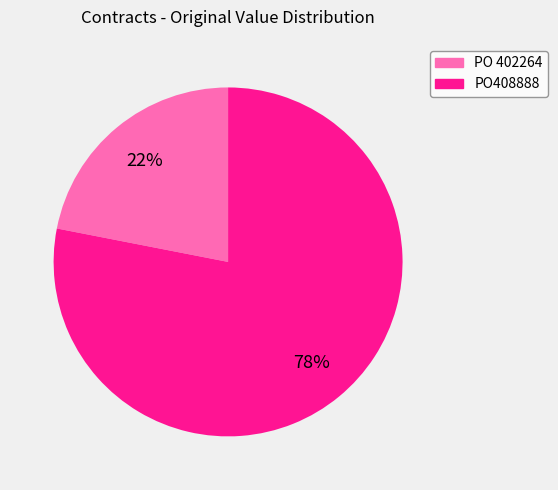

Count the number of slices in the pie.

2